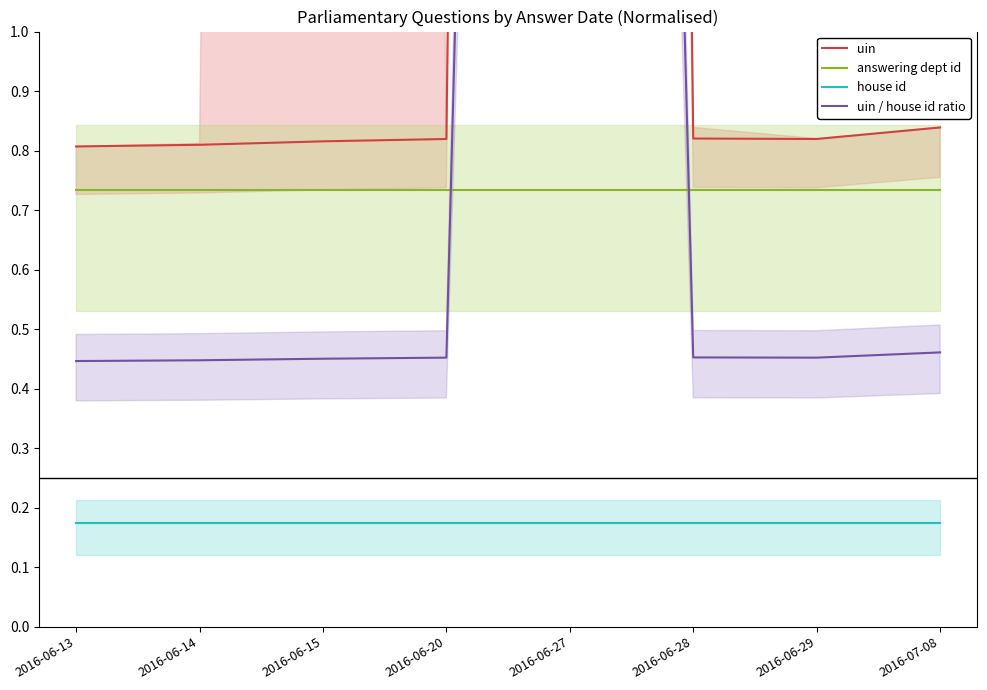

What is the highest value of the answering dept id series?

0.7